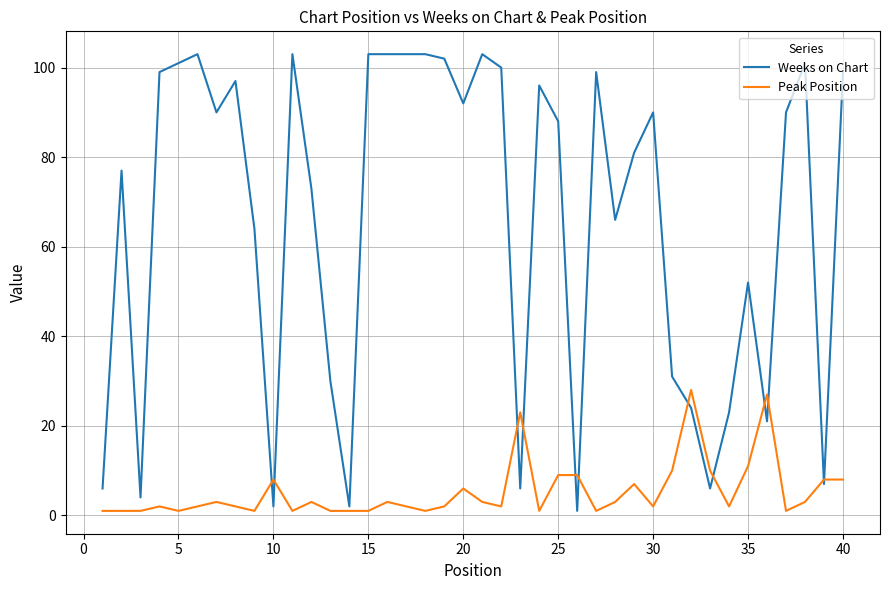

What is the minimum value for Weeks on Chart?

1